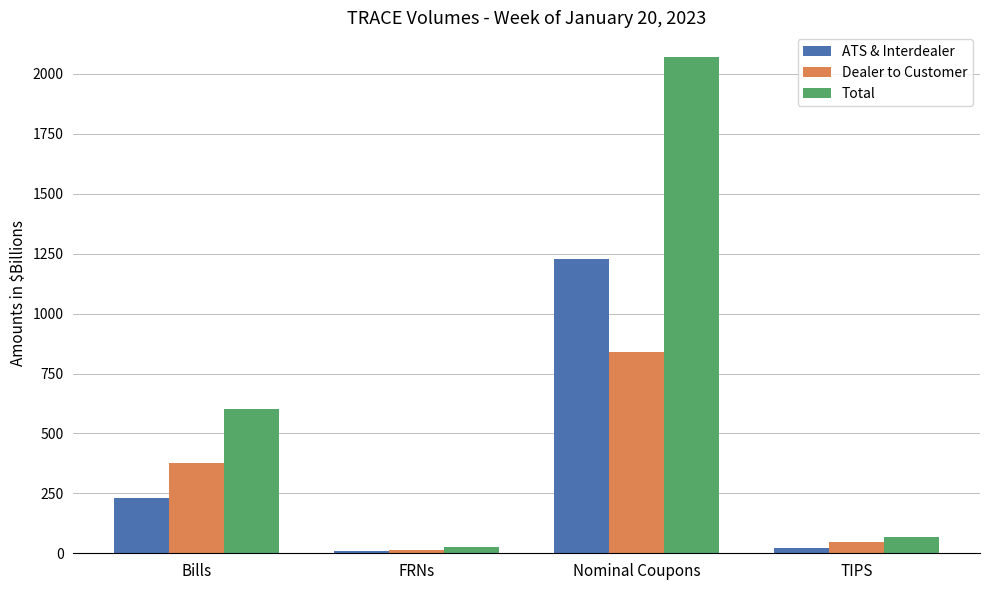

What are all the series names shown in the legend?

ATS & Interdealer, Dealer to Customer, Total